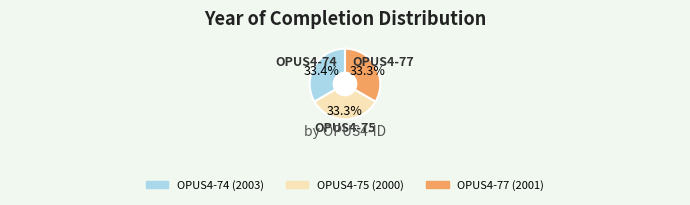

Is OPUS4-75 the majority of the pie?

No